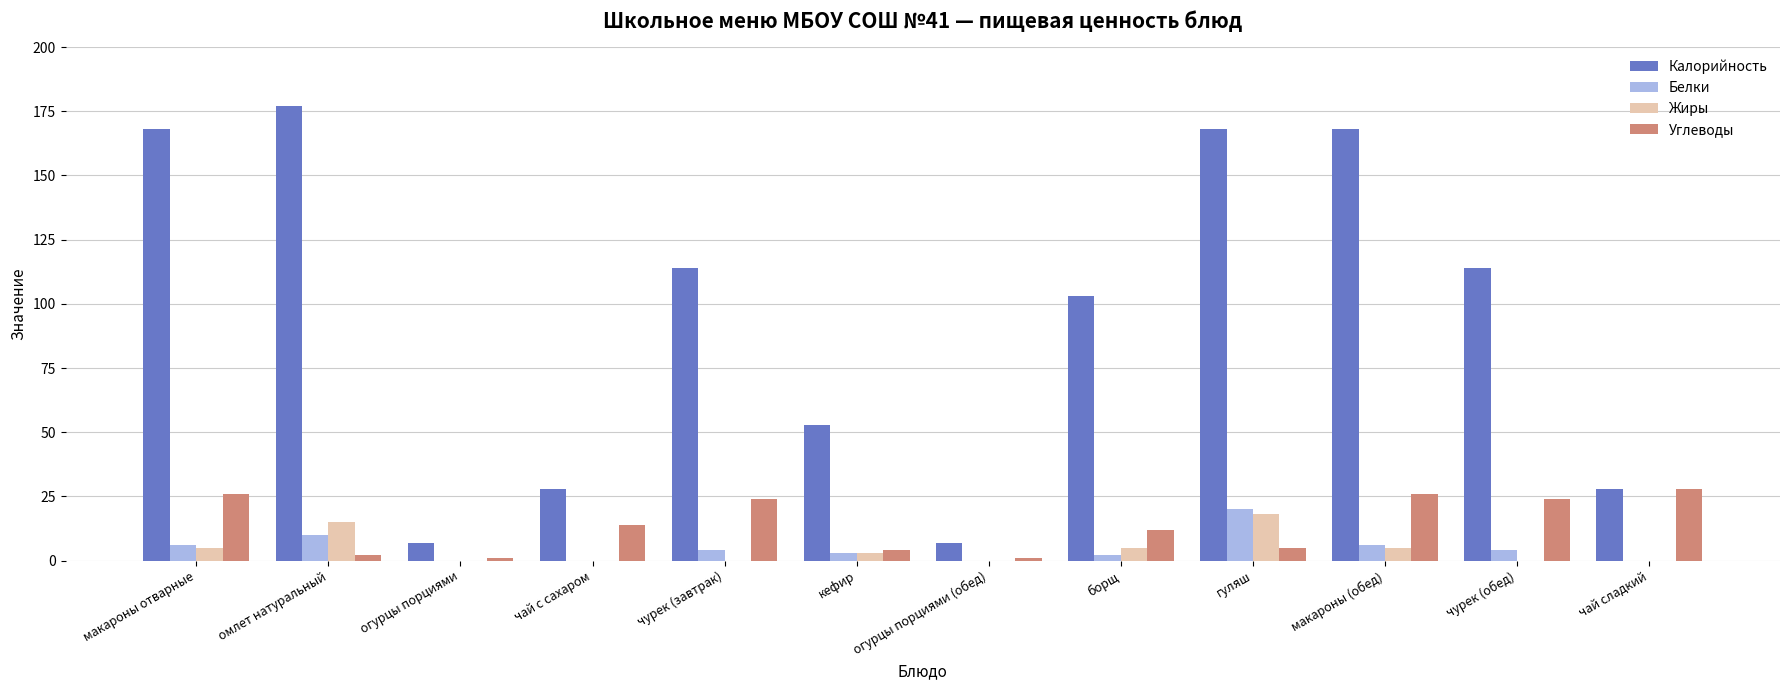

What is the approximate value of Белки at чурек (завтрак)?

4